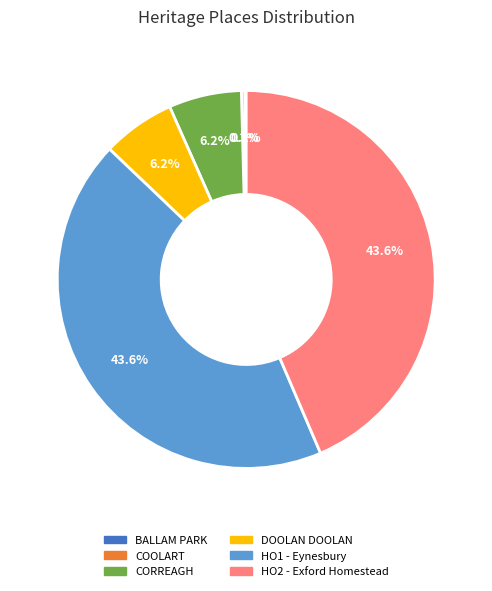

What percentage is the HO1 - Eynesbury slice, to the nearest percent?

44%